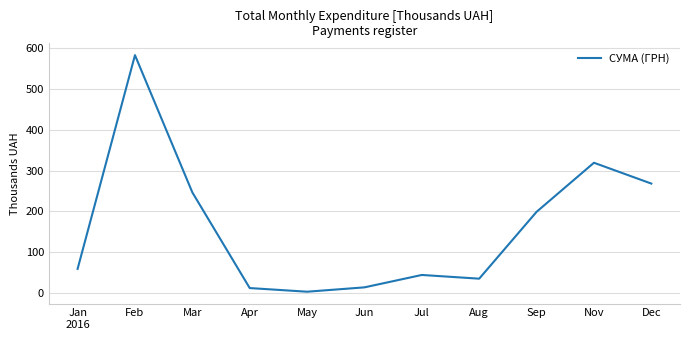

True or false: the data shows 175.7 at Dec.

False